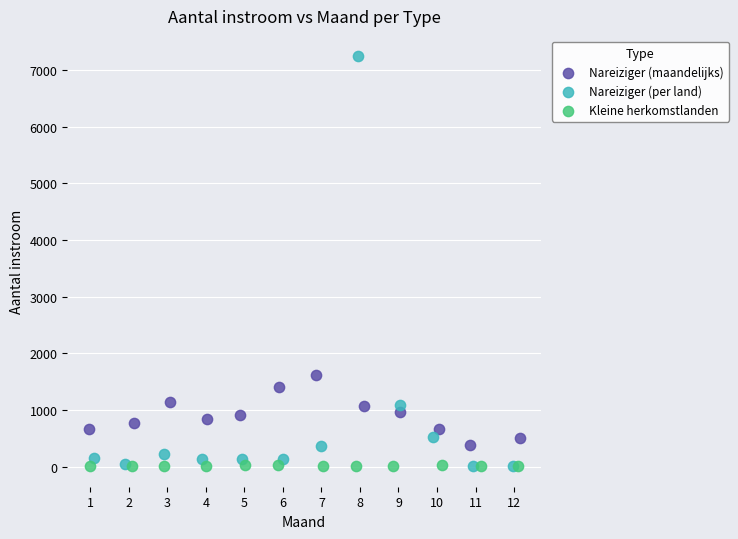

Which series has the widest spread of Y values?

Nareiziger (per land)